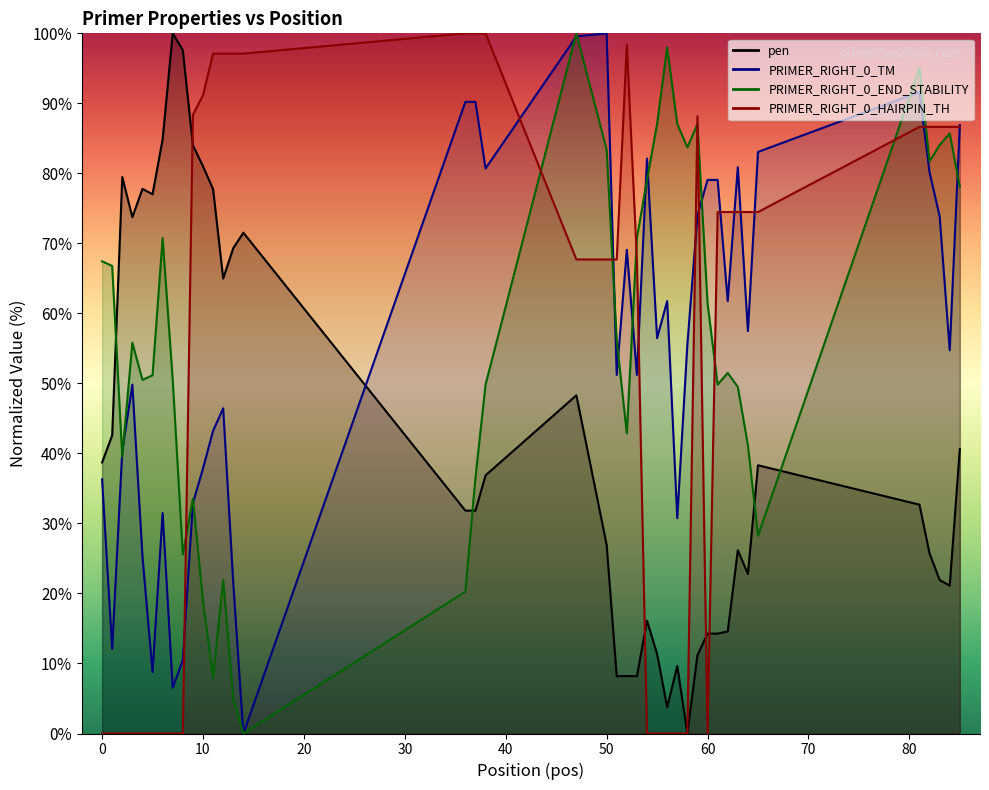

Where is the first local maximum for pen?

2